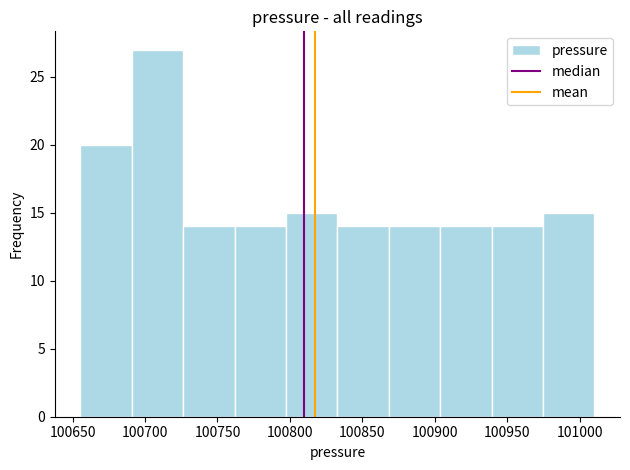

Over which range of the x-axis is the bar tallest?

100690 to 100725